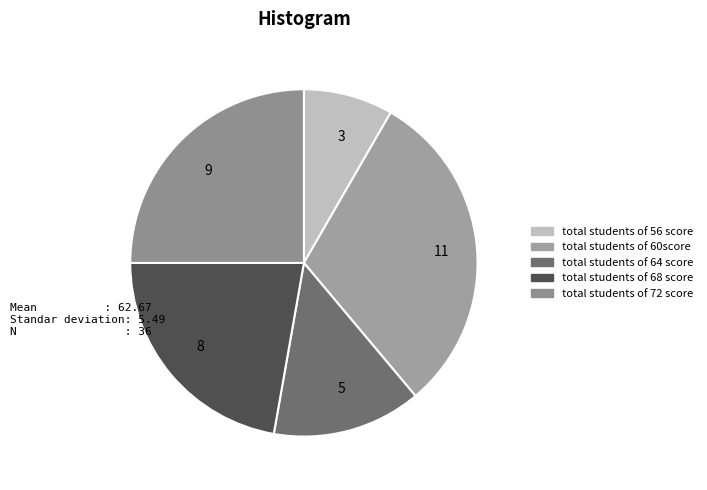

What is the smallest slice in the pie chart?

3